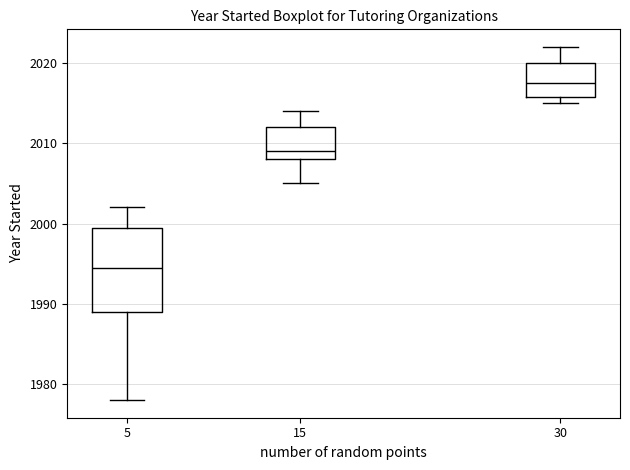

Which box is the tallest, from its lower edge to its upper edge?

5